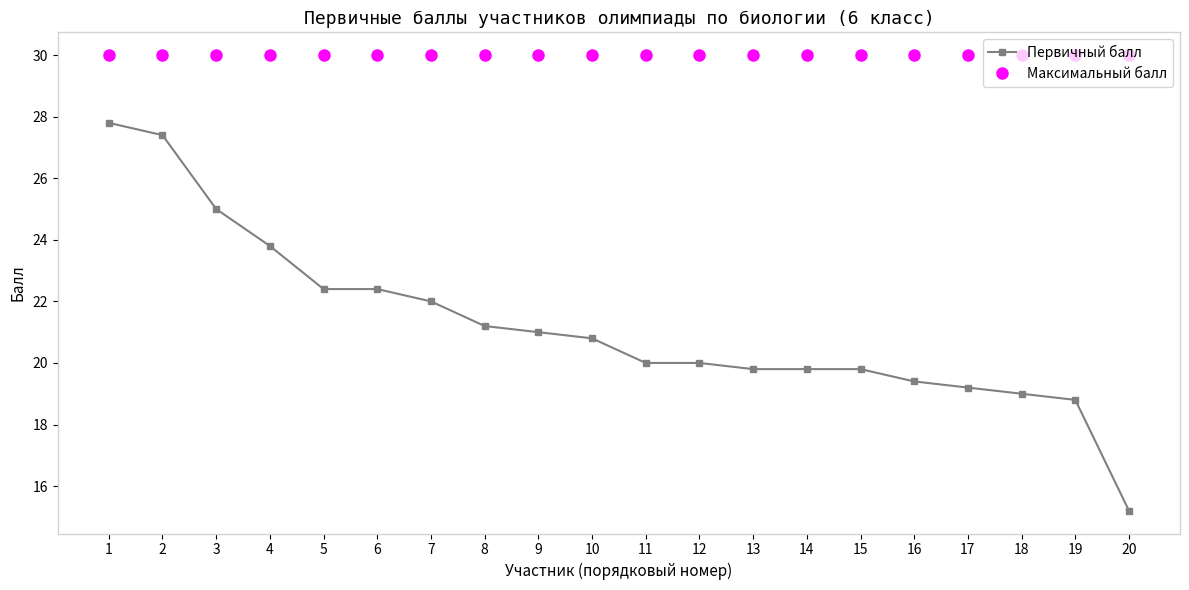

Reading left to right, what are all the values shown in this chart?

Первичный балл: 1=27.8	2=27.4	3=25.0	4=23.8	5=22.4	6=22.4	7=22.0	8=21.2	9=21.0	10=20.8	11=20.0	12=20.0	13=19.8	14=19.8	15=19.8	16=19.4	17=19.2	18=19.0	19=18.8	20=15.2
Максимальный балл: 1=30.0	2=30.0	3=30.0	4=30.0	5=30.0	6=30.0	7=30.0	8=30.0	9=30.0	10=30.0	11=30.0	12=30.0	13=30.0	14=30.0	15=30.0	16=30.0	17=30.0	18=30.0	19=30.0	20=30.0